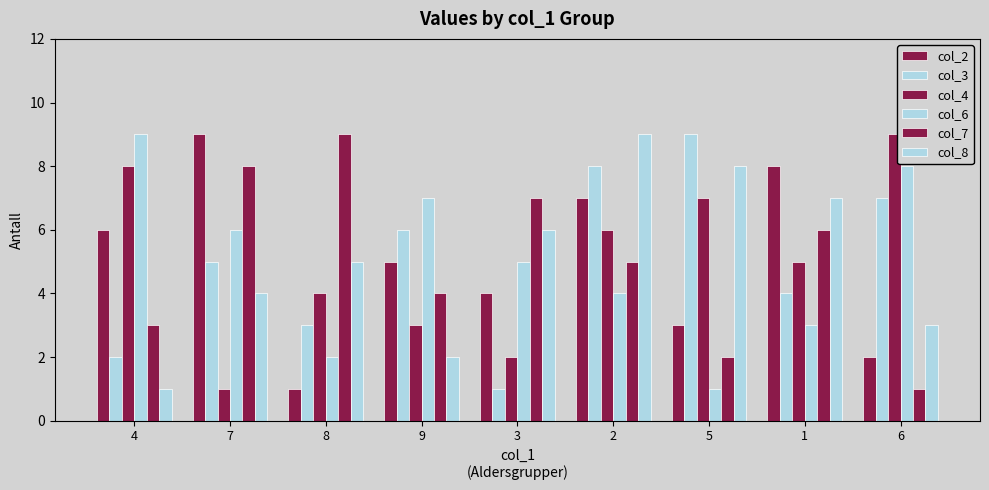

Which series changed the most between 7 and 1?

col_4